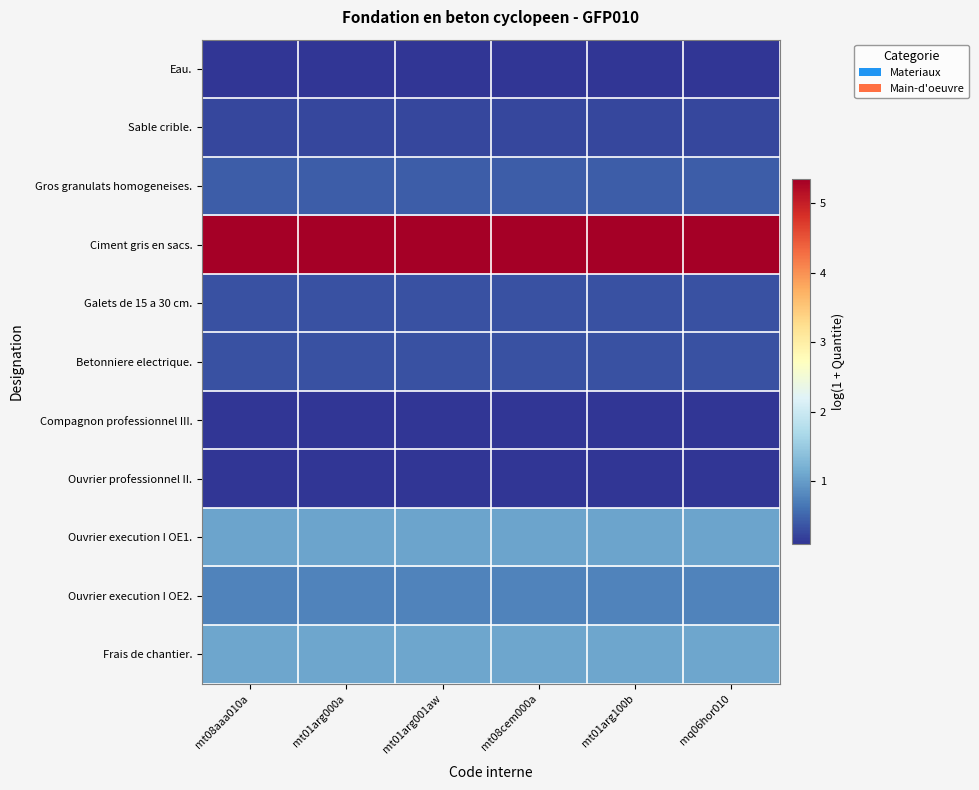

What is the smallest value displayed?

0.1